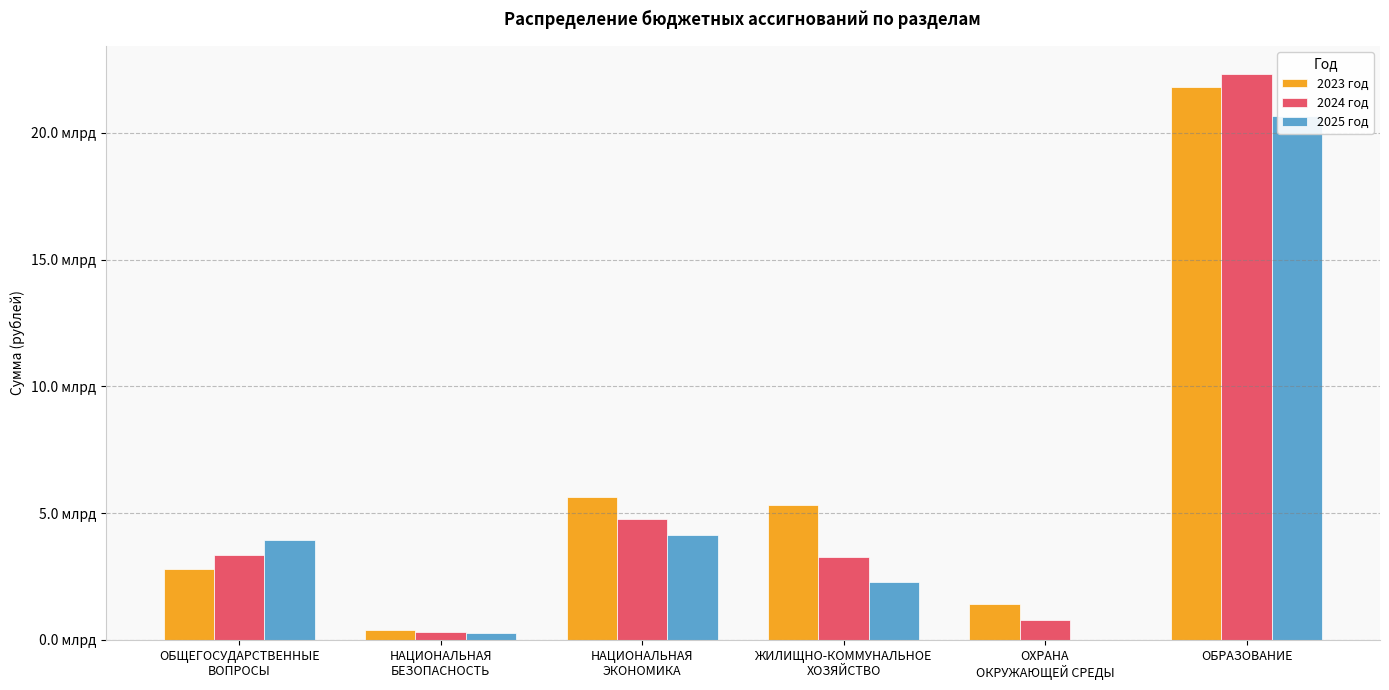

What is the difference between the second highest and minimum values in the 2025 год series?

4130947694.6